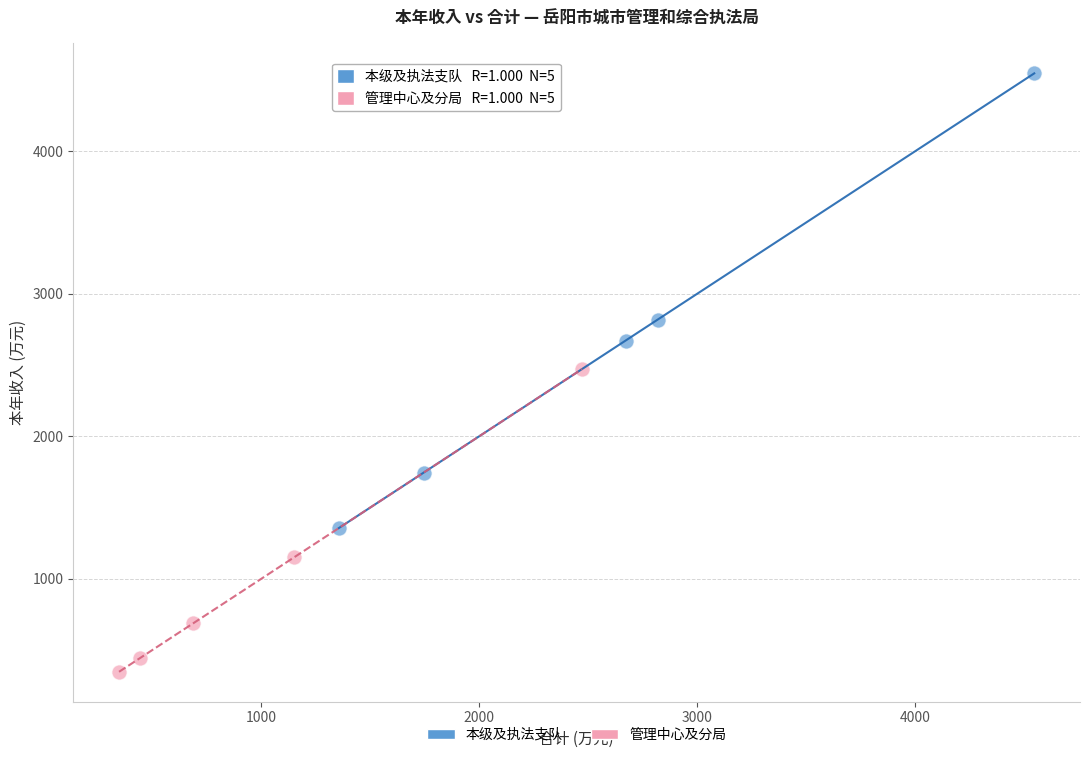

What are all the series names shown in the legend?

本级及执法支队, 管理中心及分局